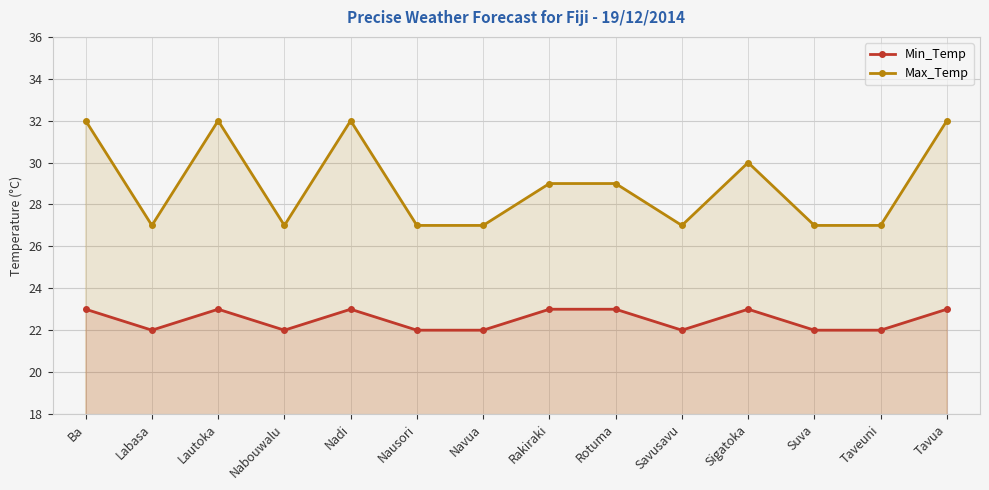

Reading left to right, transcribe all the data shown in this chart.

Min_Temp: 23	22	23	22	23	22	22	23	23	22	23	22	22	23
Max_Temp: 32	27	32	27	32	27	27	29	29	27	30	27	27	32